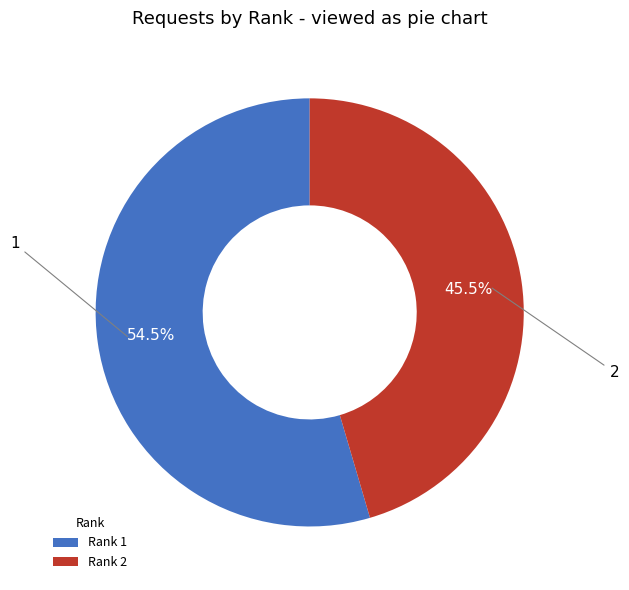

Rank the categories by value from highest to lowest.

Rank 1, Rank 2